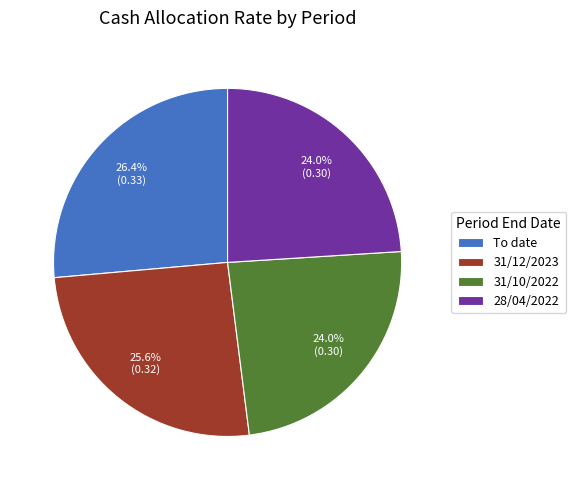

To the nearest percent, what percentage of the pie is 28/04/2022?

24%